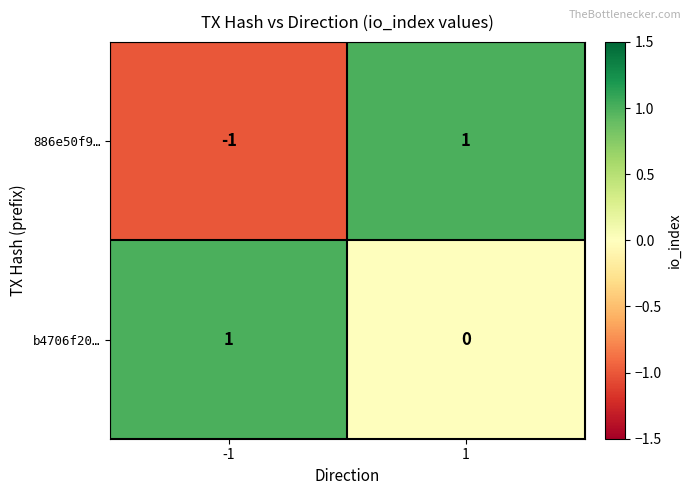

Which series has the largest total across all categories?

b4706f20…